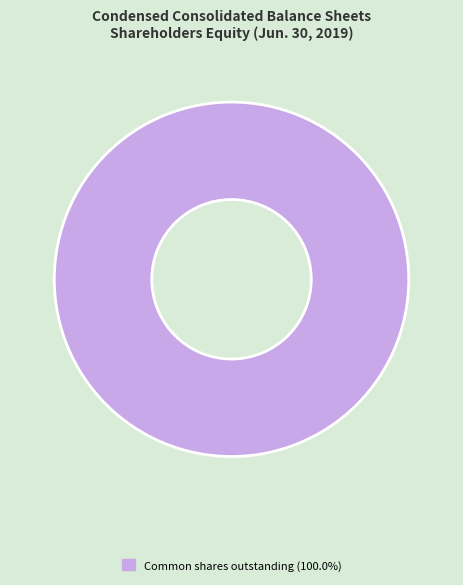

Is there a majority slice in this chart?

Yes